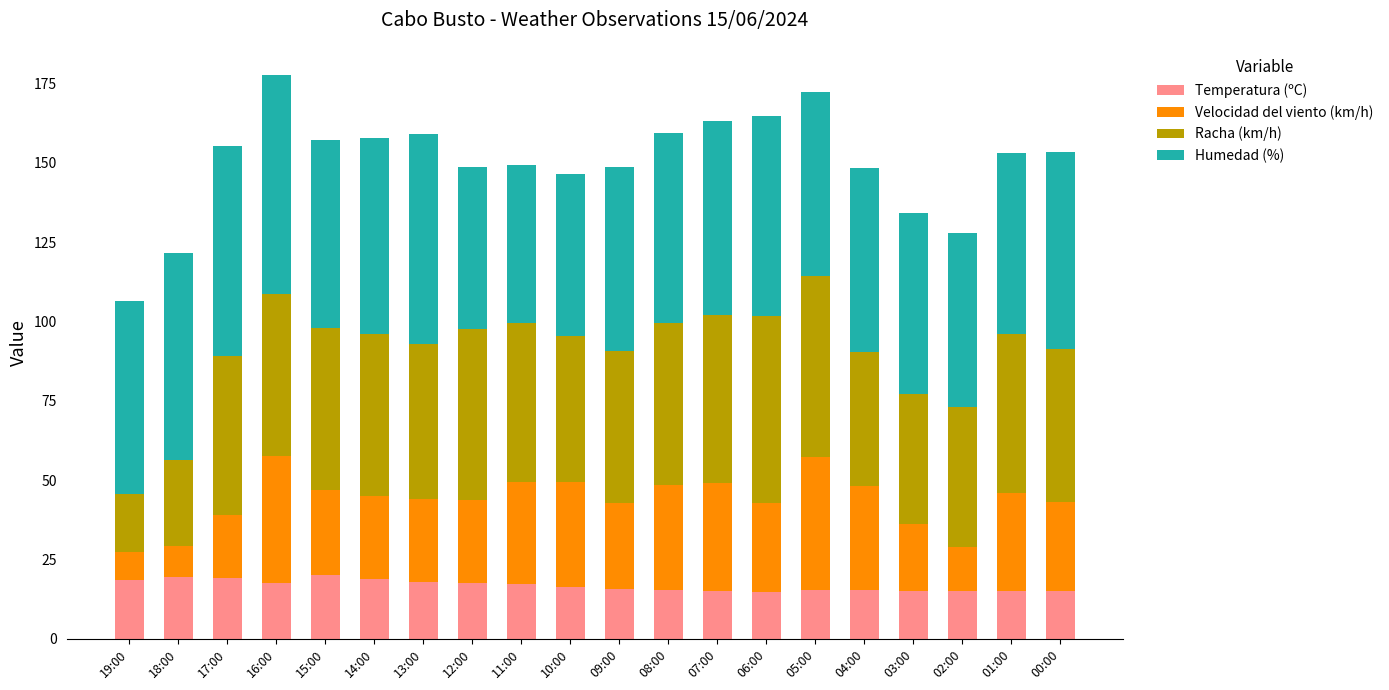

What is the total value across all series at 02:00?

128.0